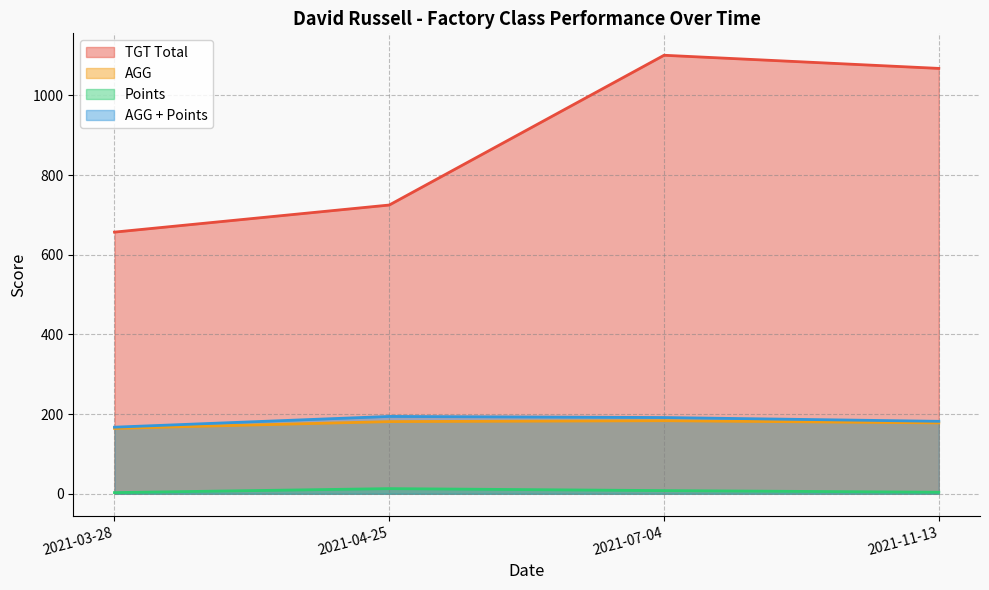

The value of TGT Total at 2021-07-04 is 1101.0. True or false?

True